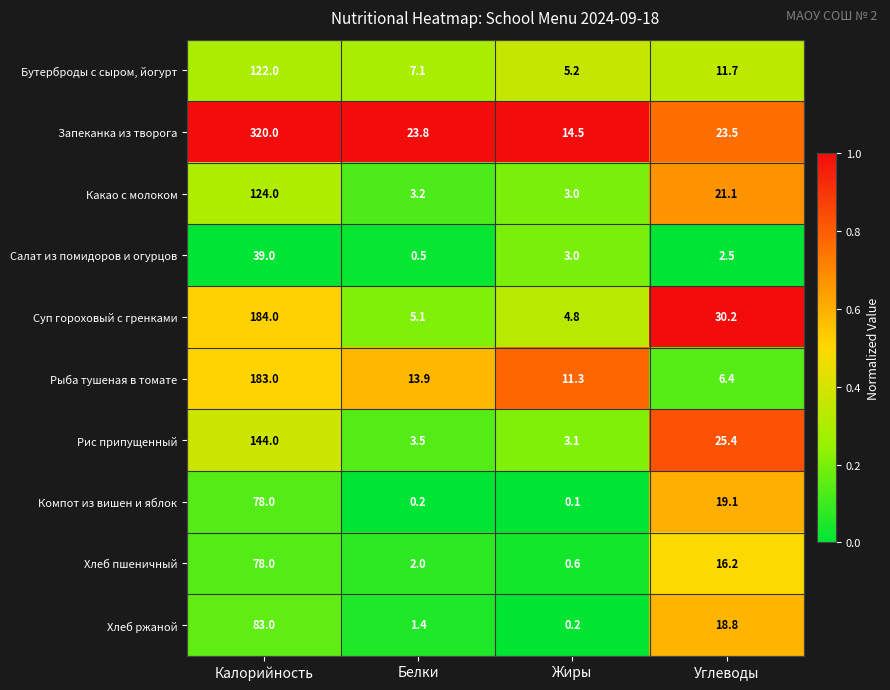

At which label does Хлеб ржаной reach its minimum?

Жиры